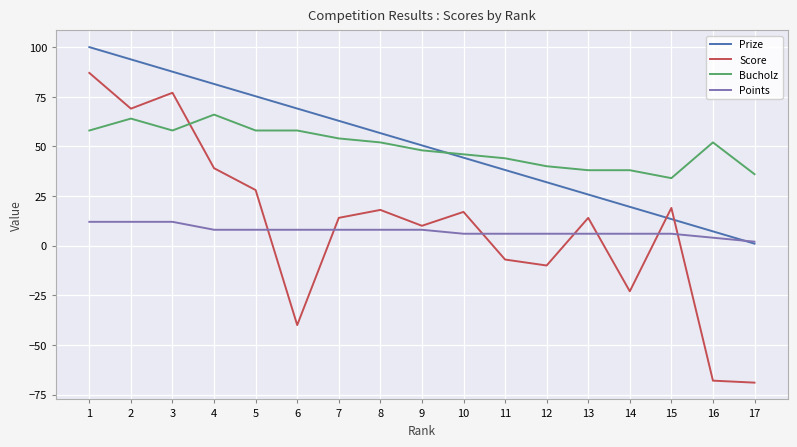

Read the Bucholz value at 9.

48.0